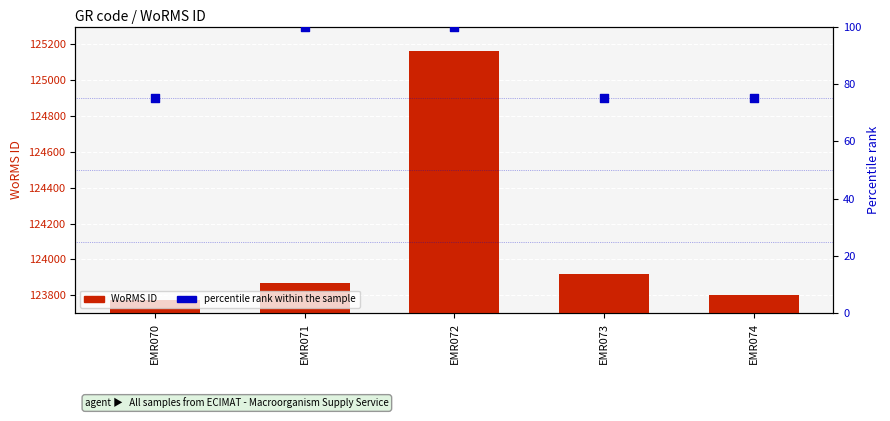

At how many categories does at least one series exceed 84322?

5